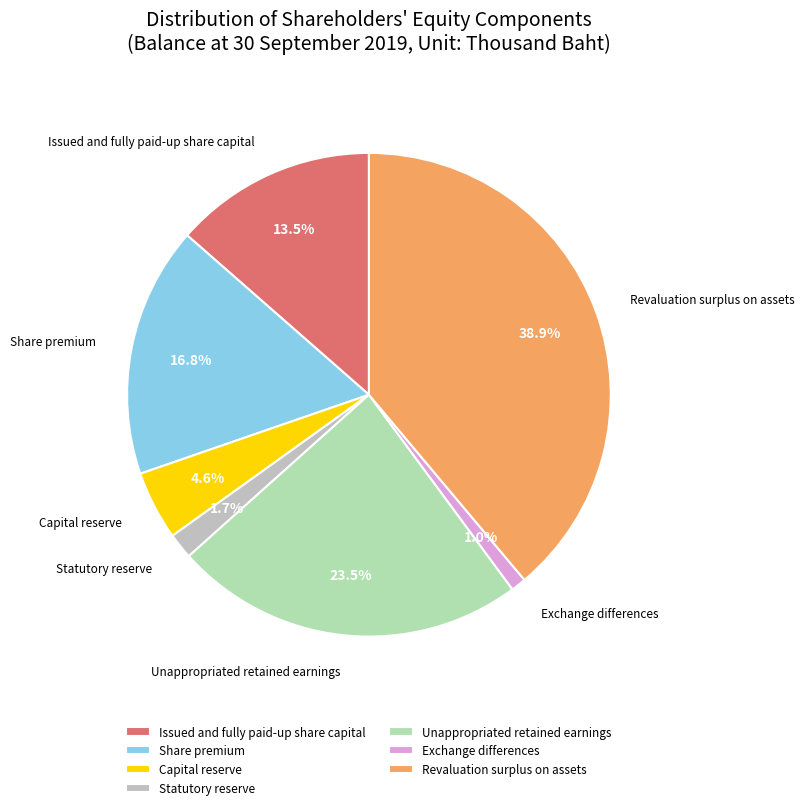

Count the number of slices in the pie.

7